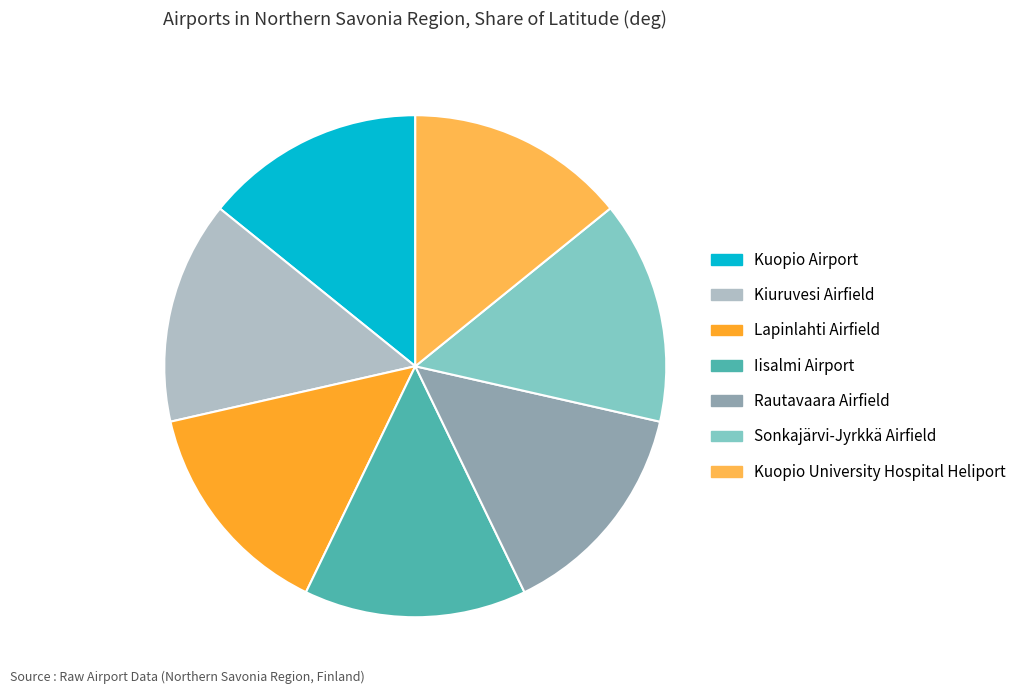

The Lapinlahti Airfield slice represents 14% of the pie. True or false?

True